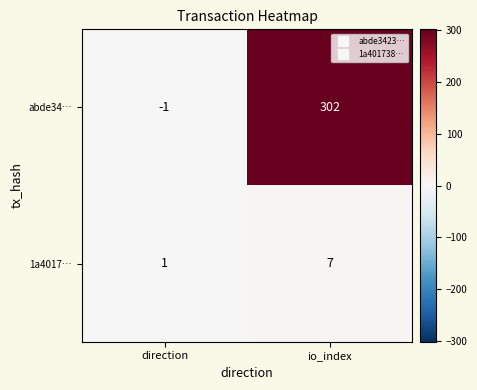

At which label is abde34… closest to 150?

direction